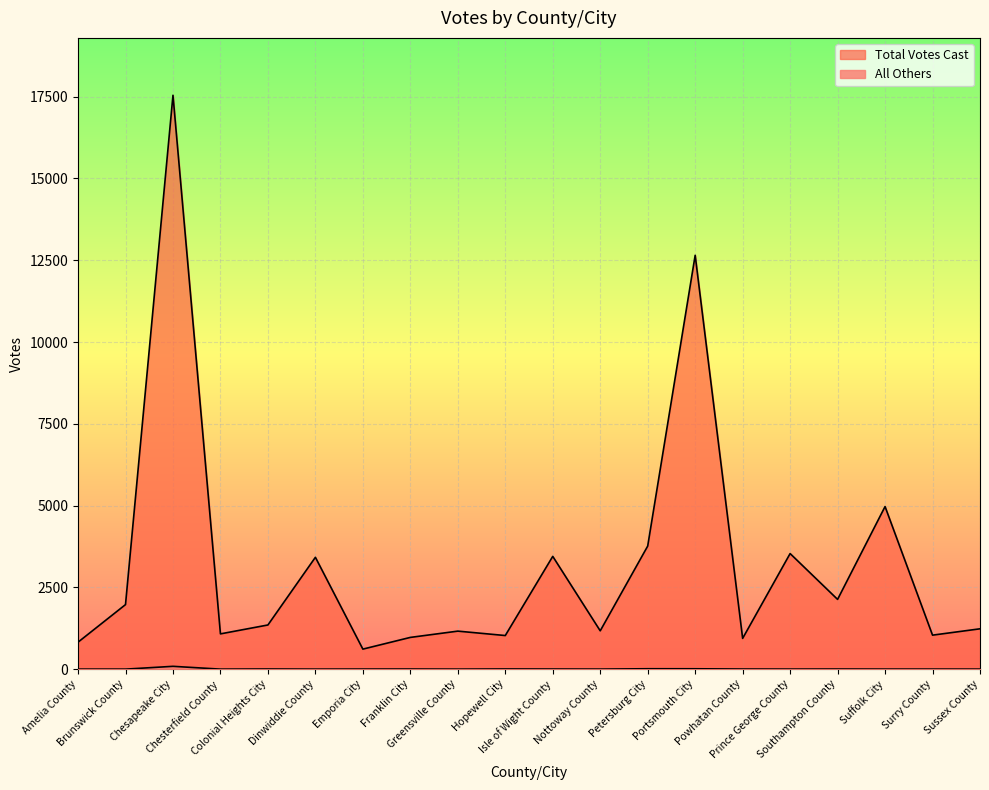

At which category does Total Votes Cast reach its first local valley?

Chesterfield County